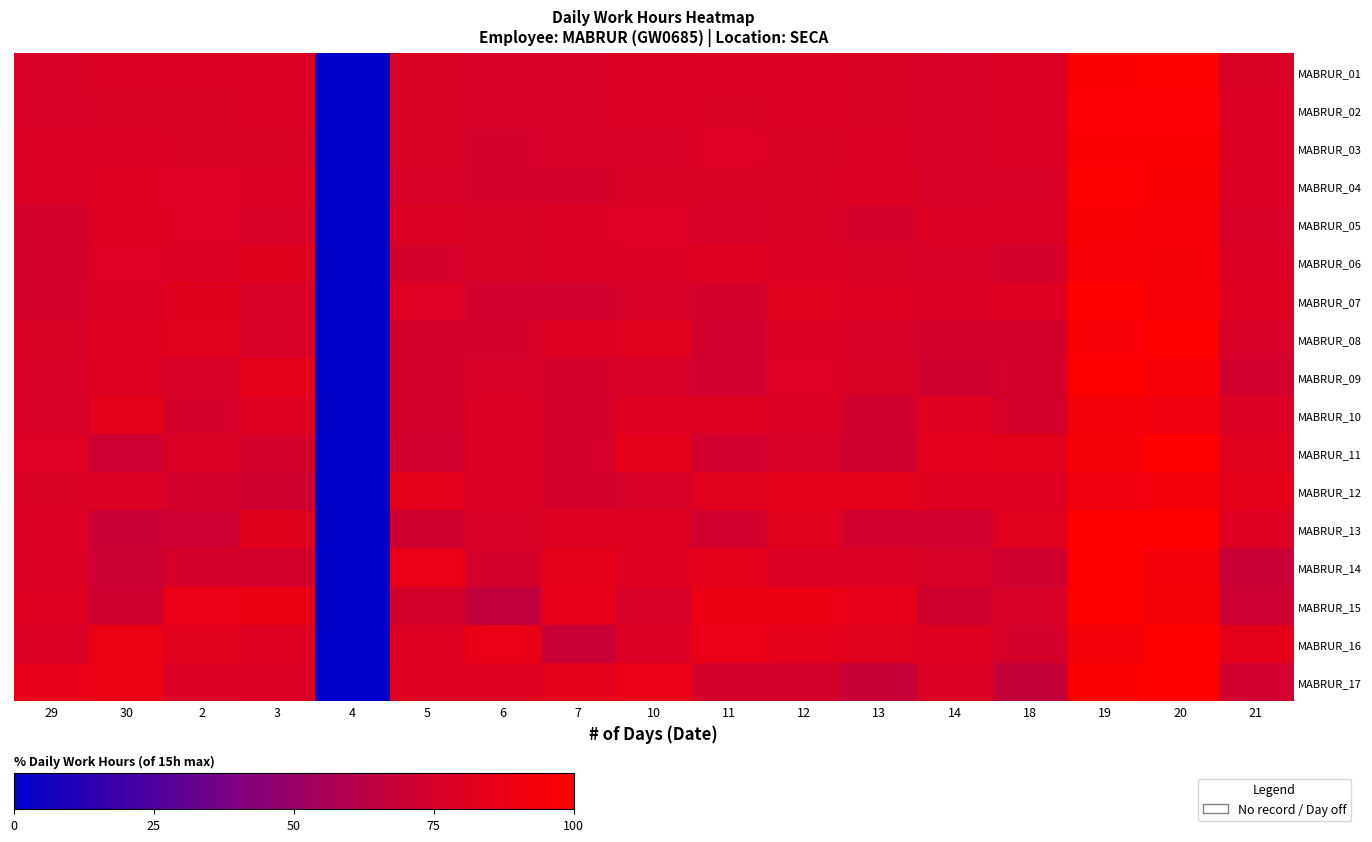

At which category is the sum across all series the highest?

19